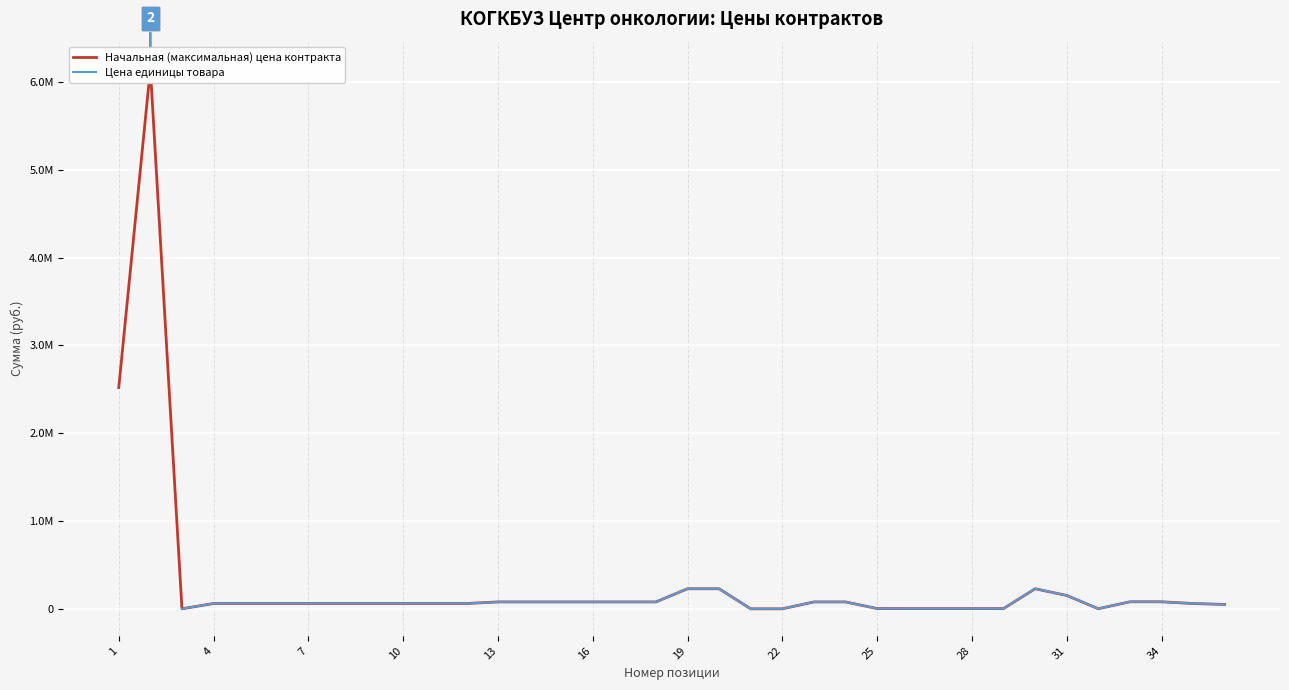

Count the number of categories in the chart.

36